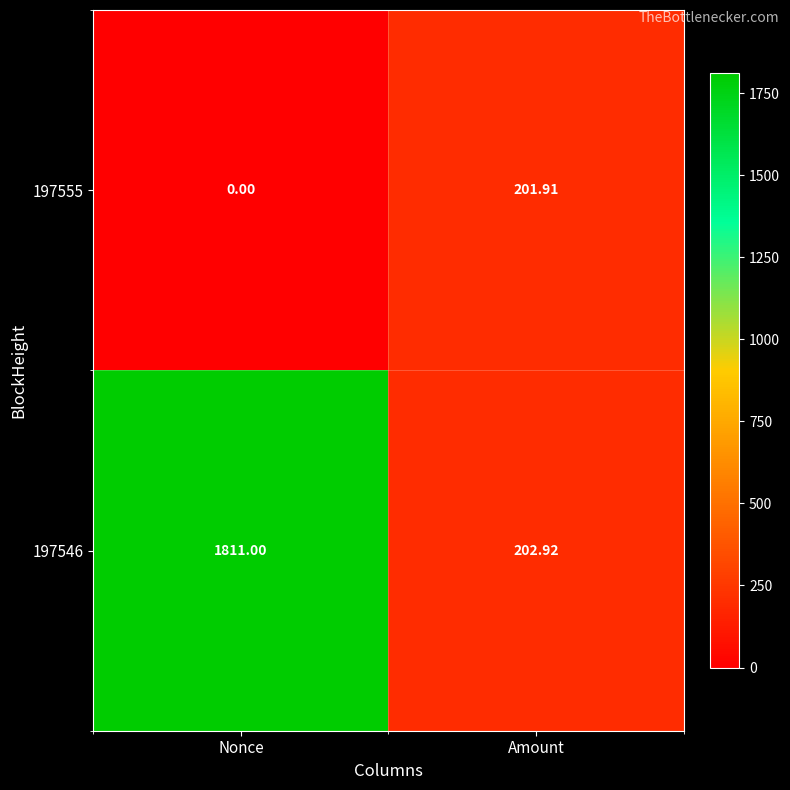

Which series has the largest total across all categories?

197546